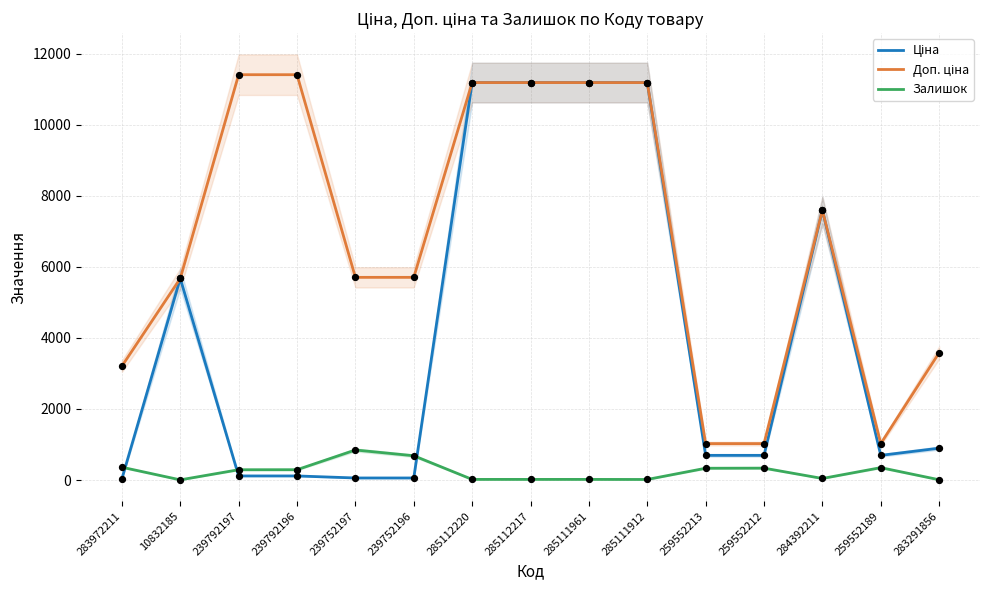

Which series has the largest total across all categories?

Доп. ціна